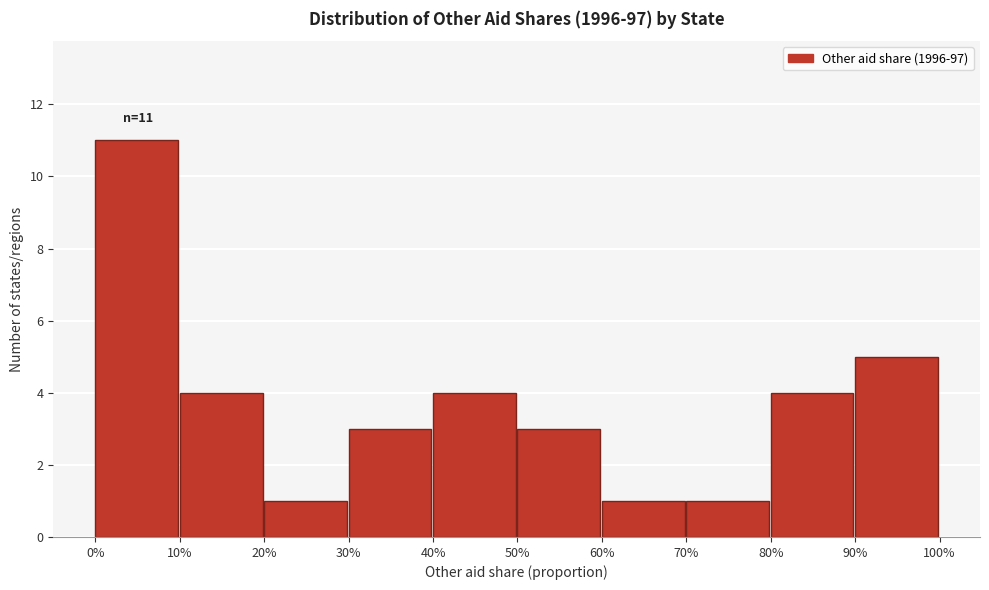

Reading left to right, extract all data points from this chart.

11	4	1	3	4	3	1	1	4	5